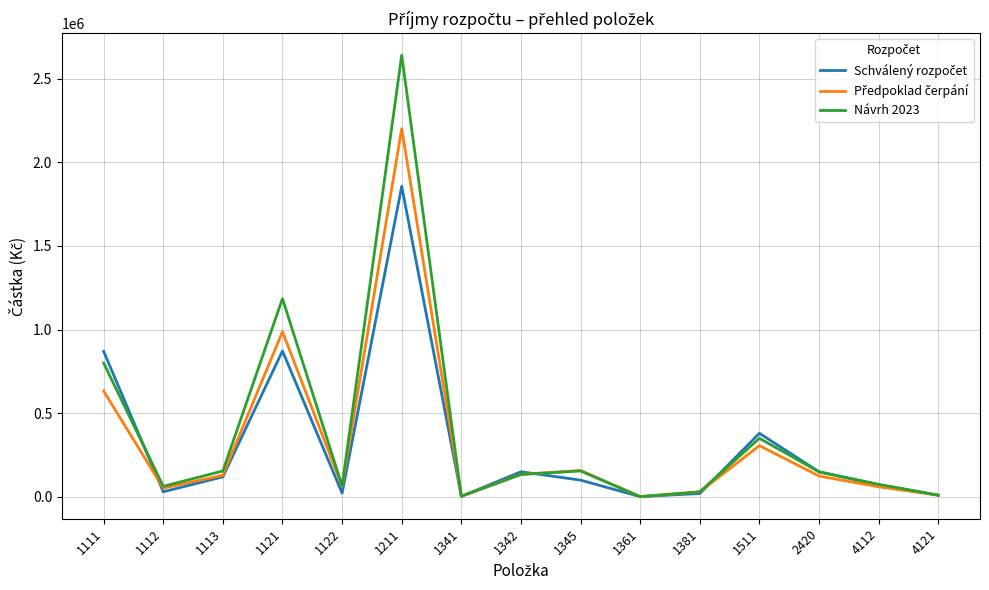

Which series has the widest spread of values?

Návrh 2023